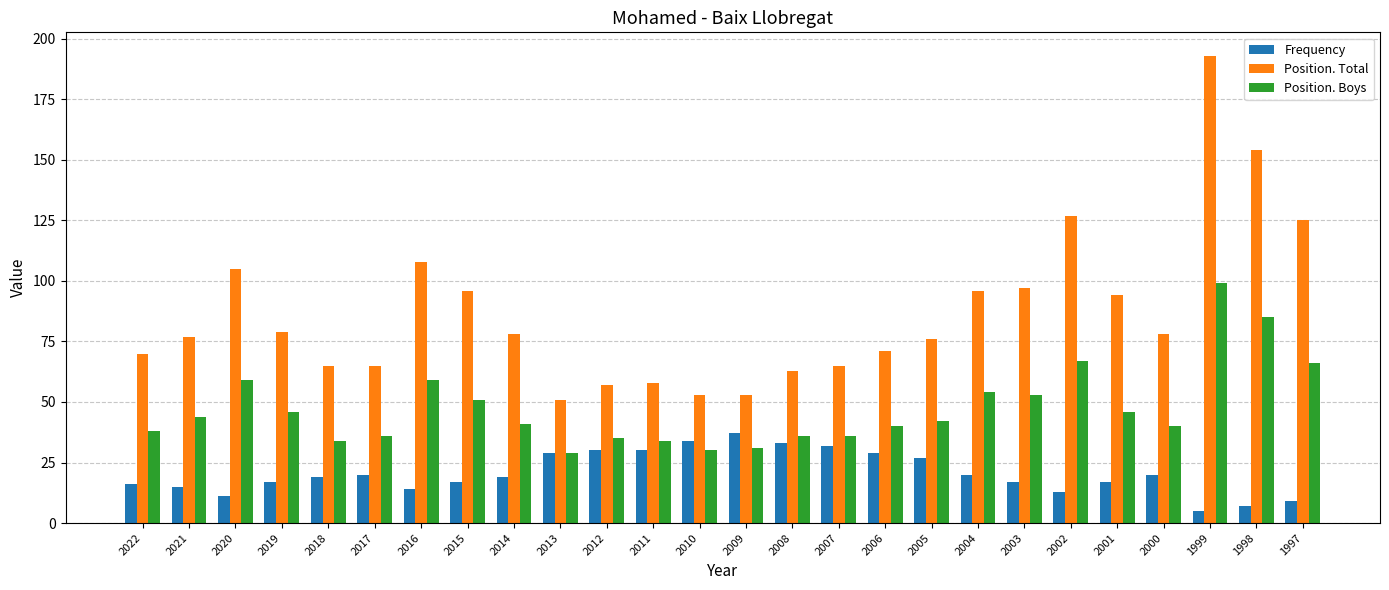

What is the approximate value of Frequency at 2017?

20